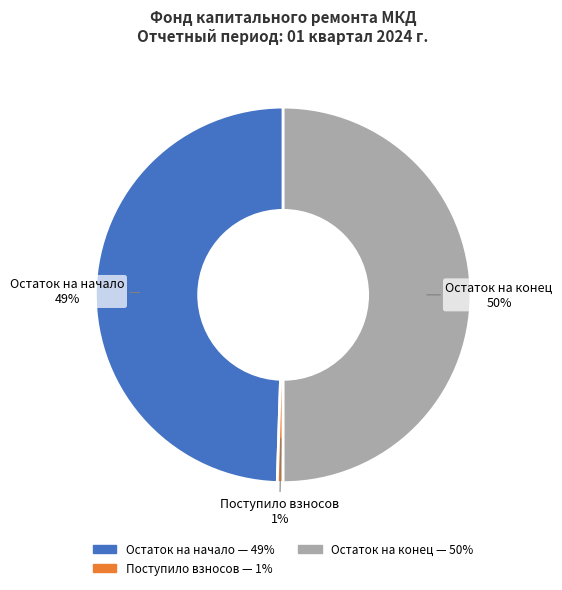

To the nearest percent, what is the difference between the largest and smallest slice percentages?

49%